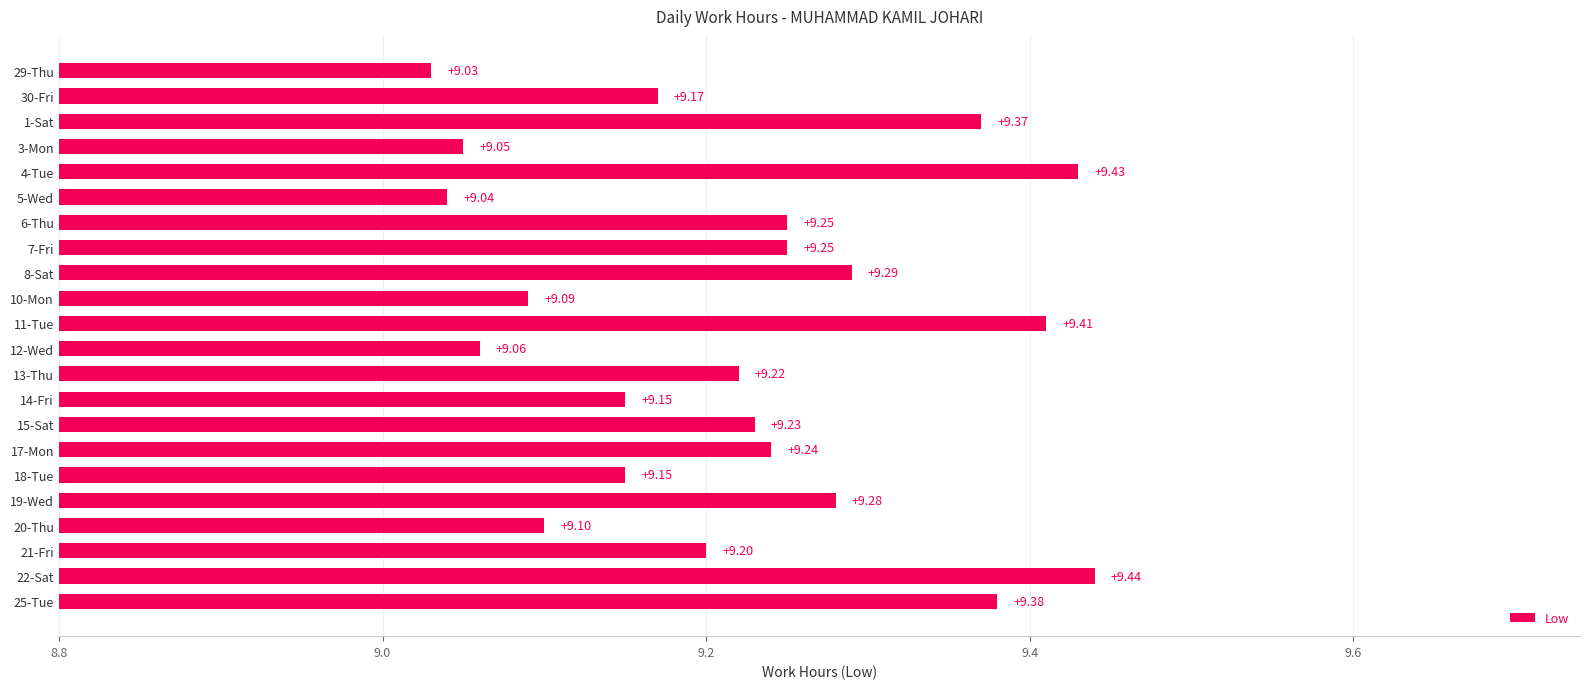

What is the maximum value shown in the chart?

9.4